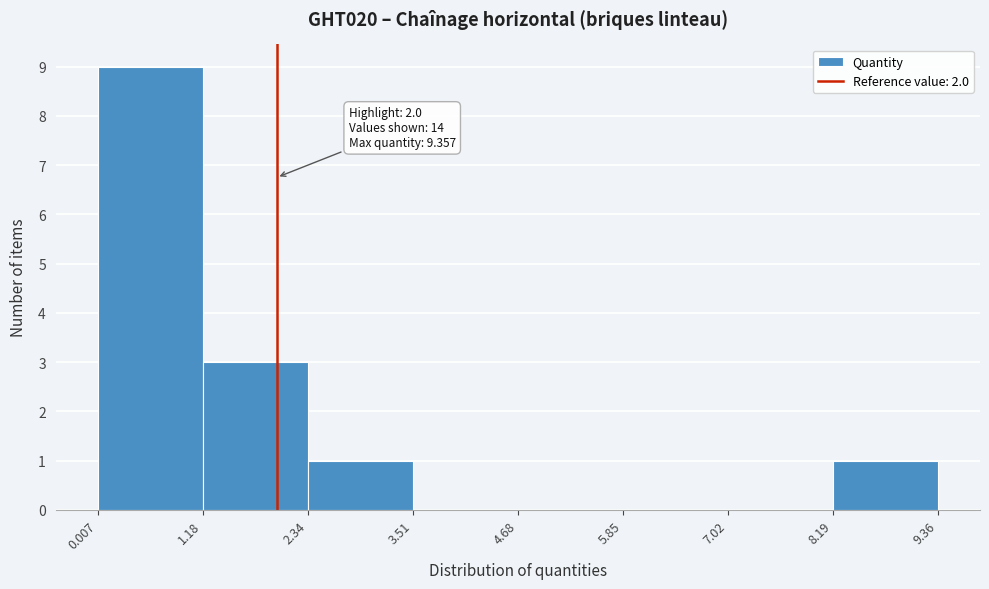

Over which range of the x-axis is the bar tallest?

0.007 to 1.18